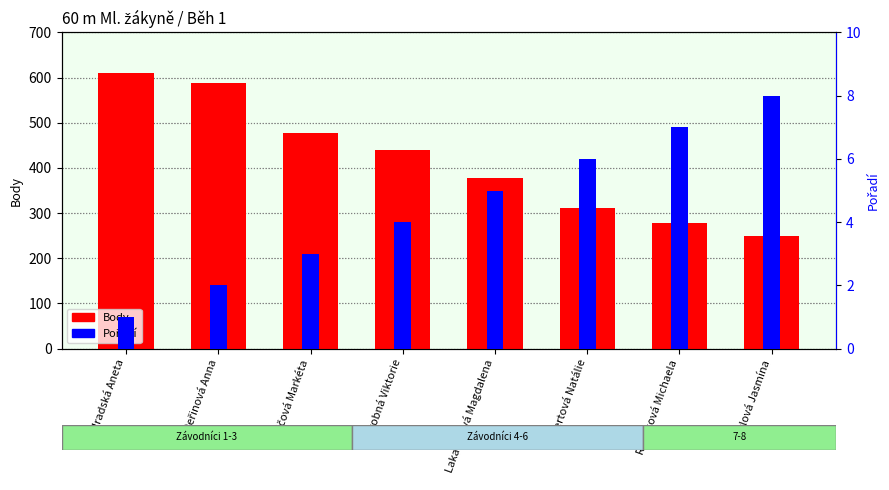

At which label is Body closest to 429?

Drobná Viktorie